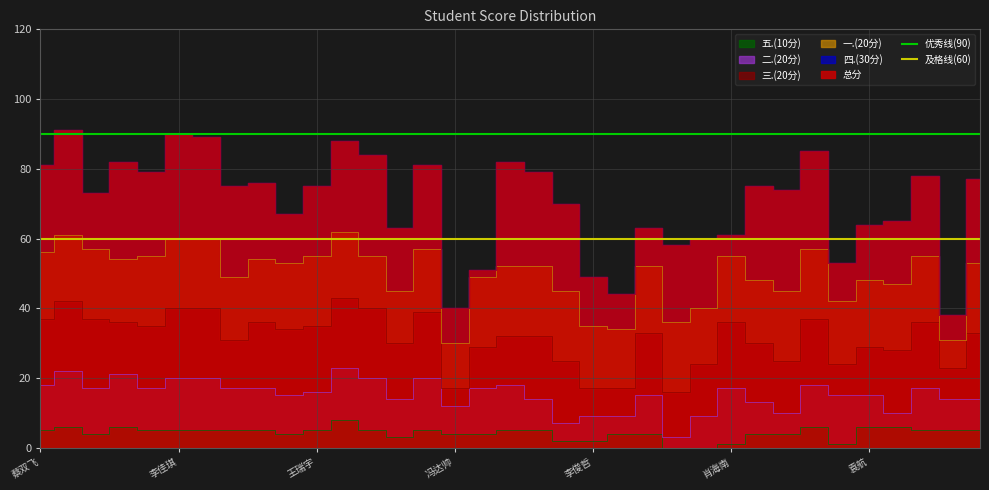

What position from the left is 李佳琪?

2